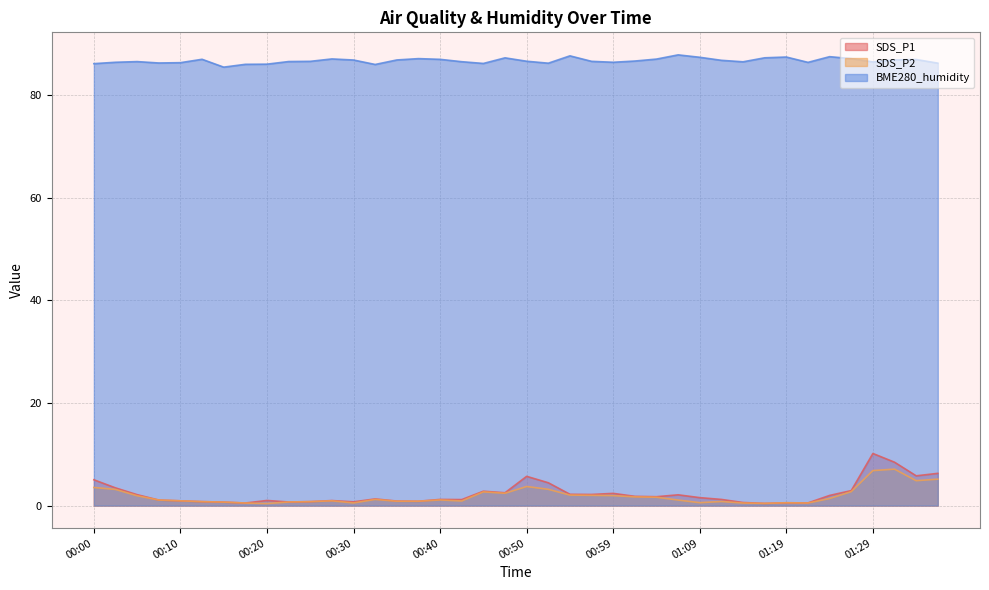

Where is BME280_humidity nearest to the value 86?

00:20